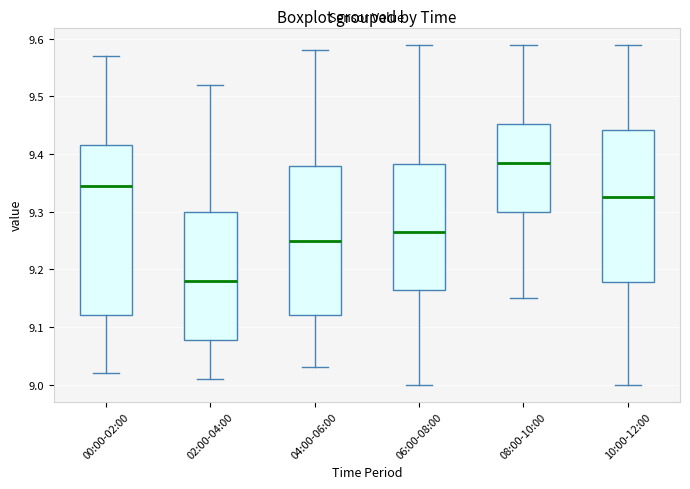

Where does the upper whisker of the box for 04:00-06:00 end on the y-axis? The values are not printed on the chart, so give them approximately, as read against the axis.

9.58